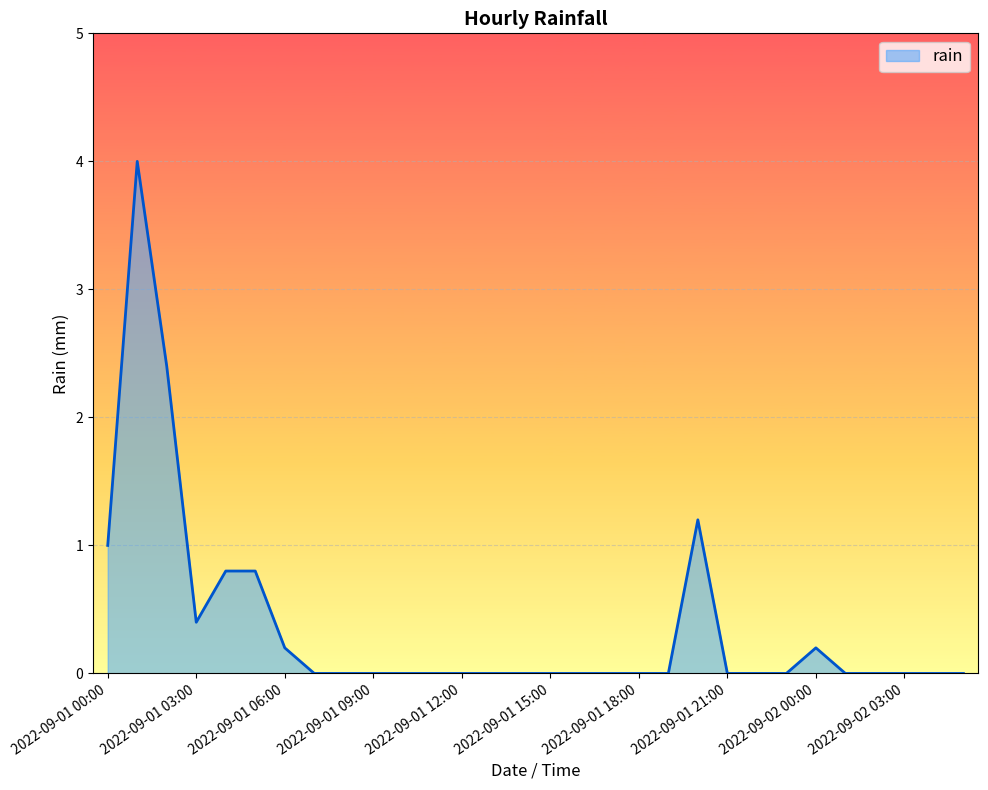

What is the difference between the maximum and minimum values?

4.0